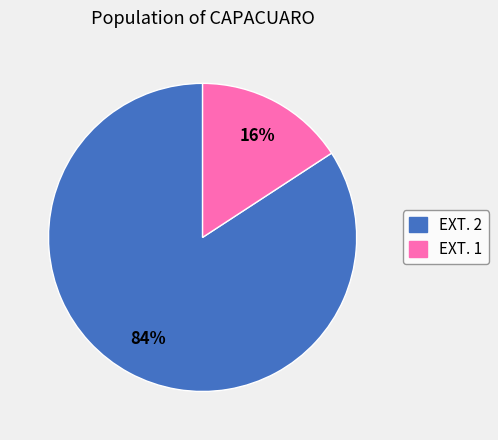

Do EXT. 1 and EXT. 2 together represent more than half of the pie?

Yes